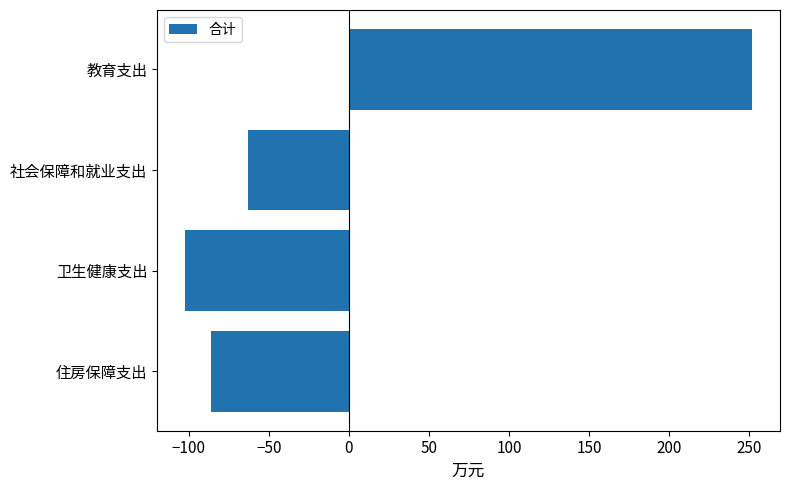

List the labels in order of value, largest first.

教育支出, 社会保障和就业支出, 住房保障支出, 卫生健康支出